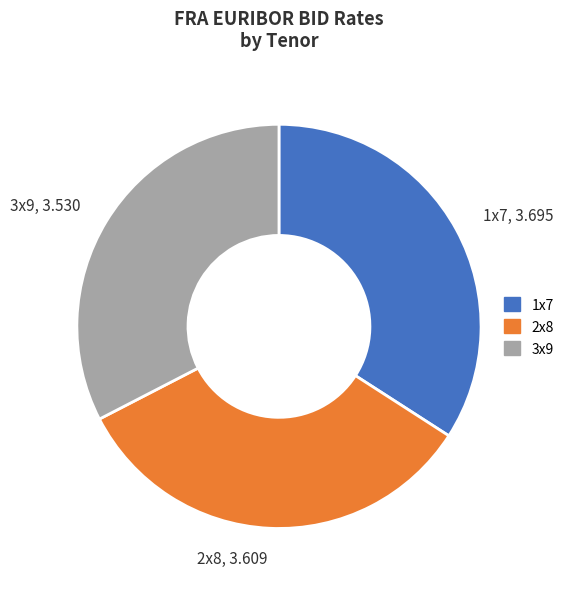

Rank the categories by value from highest to lowest.

1x7, 2x8, 3x9